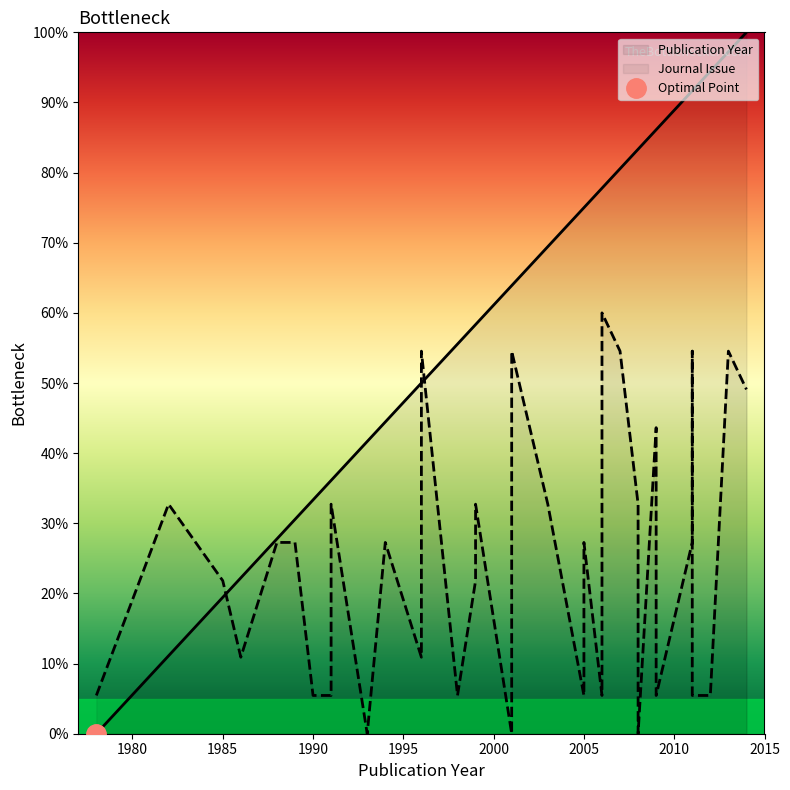

What is the change in value from 1988 to 2005?

+47.2